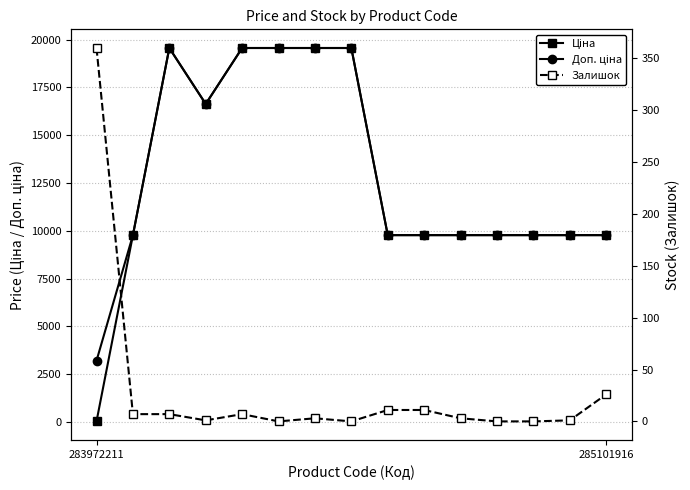

Reading right to left, transcribe all the data shown in this chart.

Ціна: 9775.5	9775.5	9775.5	9775.5	9775.5	9775.5	9775.5	19564.9	19564.9	19564.9	19564.9	16636.8	19564.9	9775.5	32.0
Доп. ціна: 9775.5	9775.5	9775.5	9775.5	9775.5	9775.5	9775.5	19564.9	19564.9	19564.9	19564.9	16636.8	19564.9	9775.5	3205.0
Залишок: 26.0	1.0	0.0	0.0	3.0	11.0	11.0	0.0	3.0	0.0	7.0	1.0	7.0	7.0	360.0